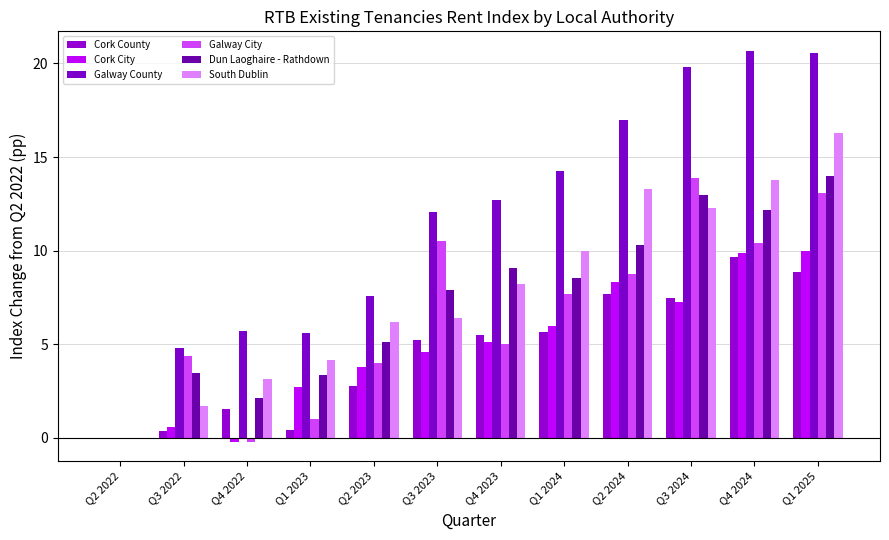

What is the value of the Cork City bar at the 6th from the left?

4.6